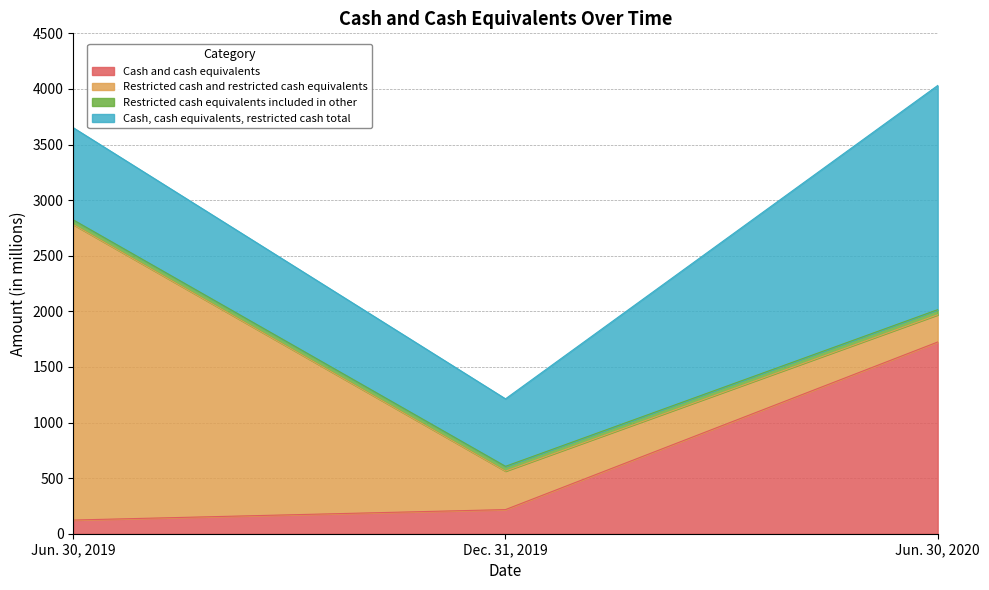

What is the minimum value shown in the chart?

42